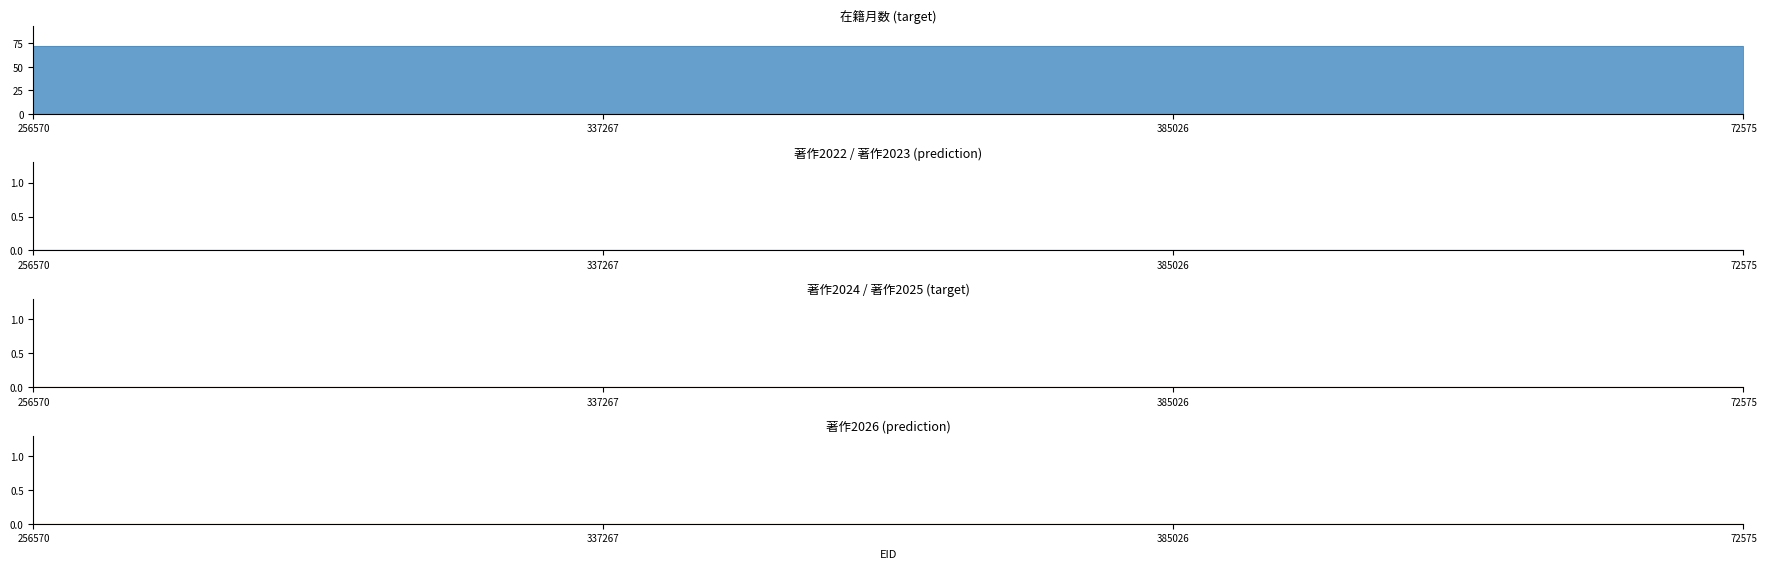

What is the maximum value for 在籍月数?

72